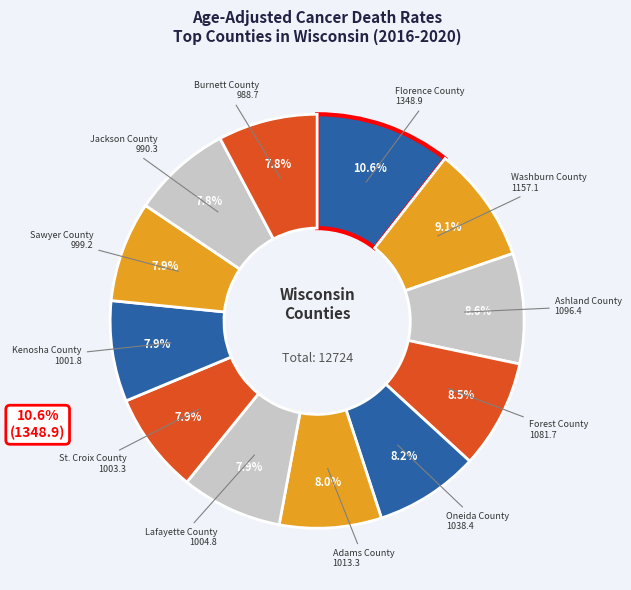

How many slices are in this pie chart?

12